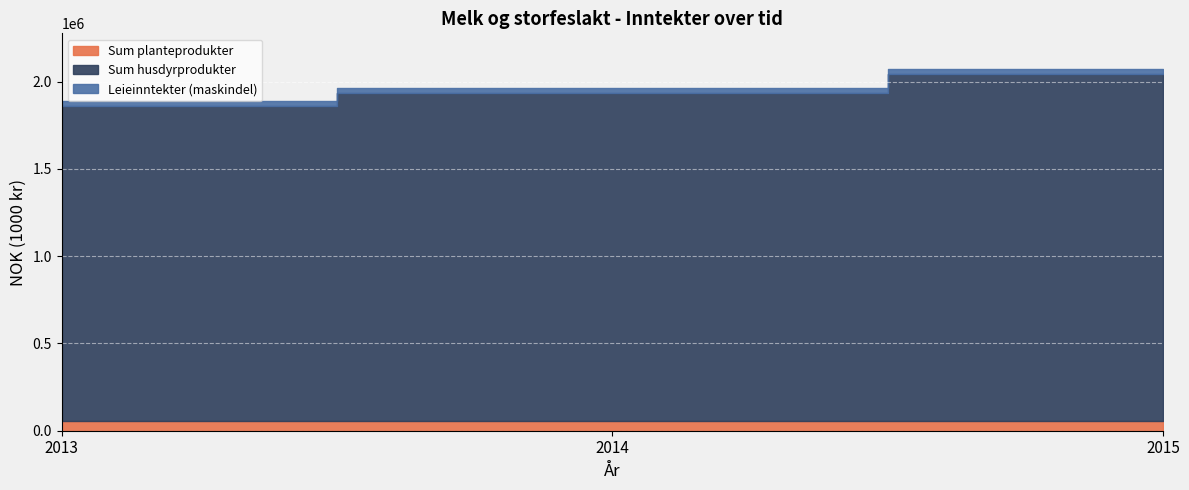

Is it true that Leieinntekter (maskindel) equals 27963 at 2015?

True